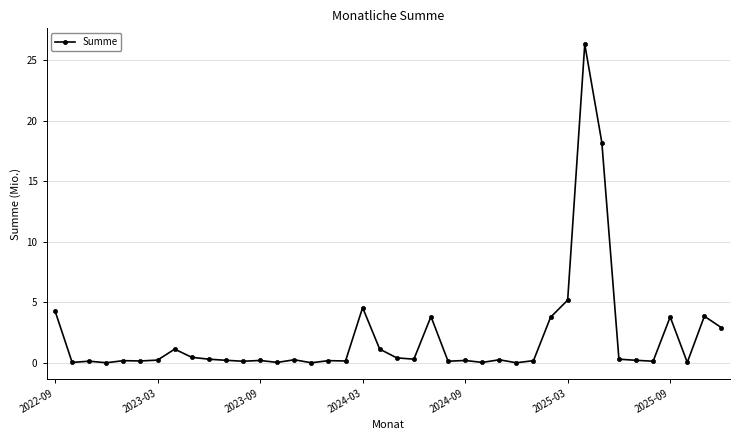

True or false: there are more than 2 points higher than both neighbors.

True